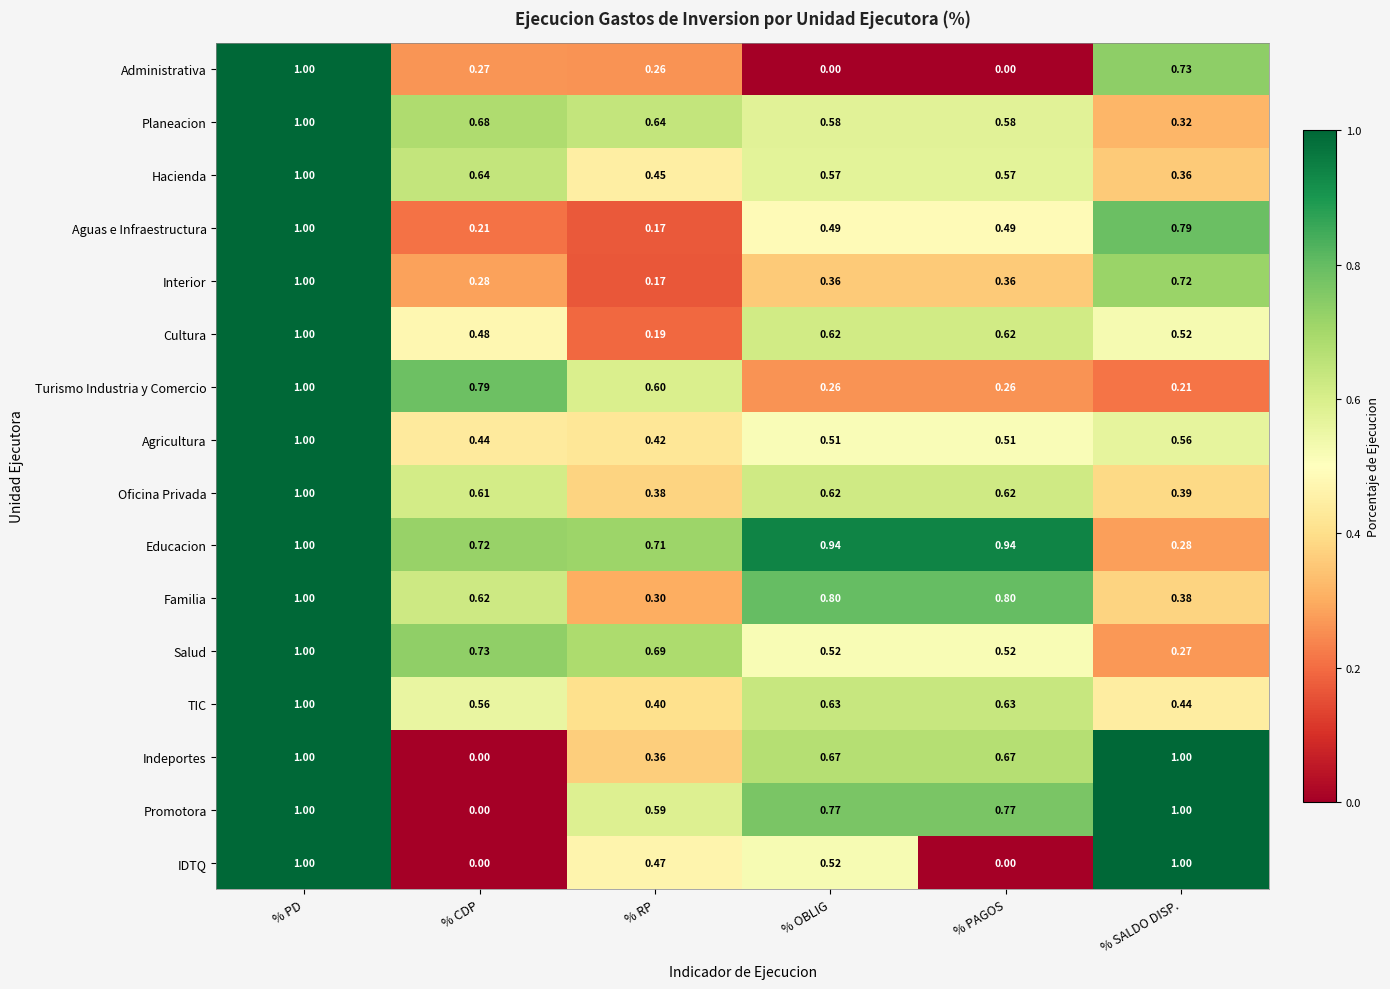

Which series has the largest total across all categories?

Educacion